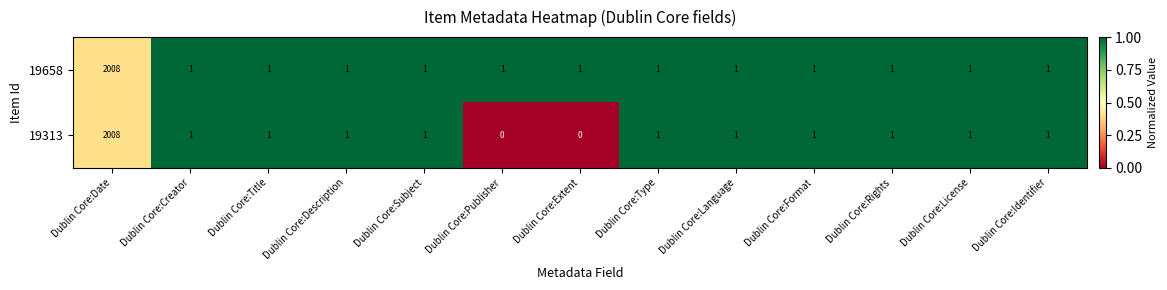

What is the total value across all series at Dublin Core:Date?

4016